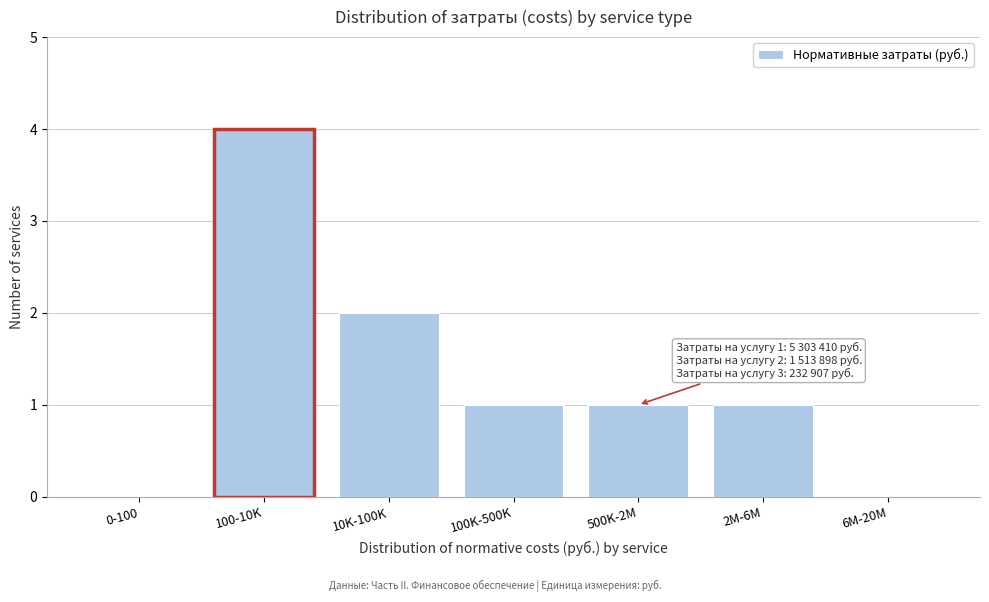

Reading right to left, extract all data points from this chart.

6M-20M=0	2M-6M=1	500K-2M=1	100K-500K=1	10K-100K=2	100-10K=4	0-100=0